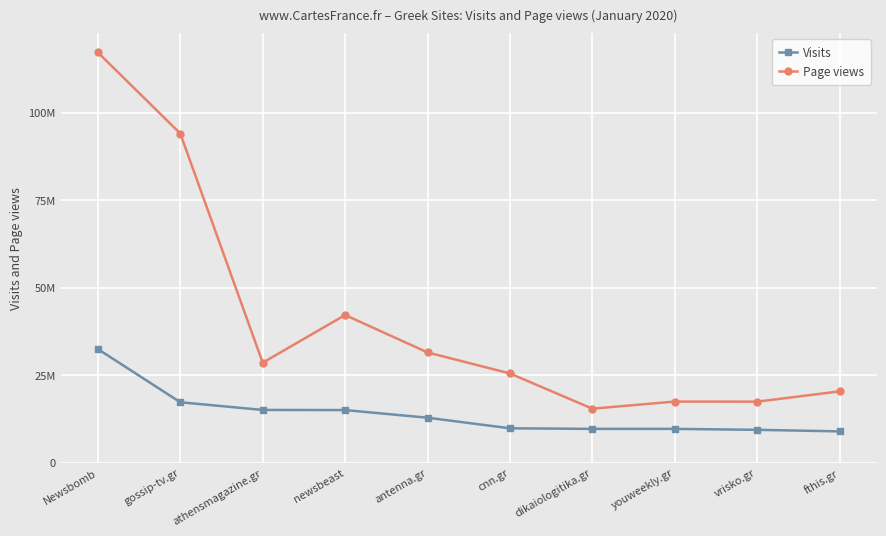

Reading left to right, what are all the values shown in this chart?

Visits: Newsbomb=32446209	gossip-tv.gr=17249019	athensmagazine.gr=15050151	newsbeast=15014012	antenna.gr=12830891	cnn.gr=9803766	dikaiologitika.gr=9638017	youweekly.gr=9636250	vrisko.gr=9367766	fthis.gr=8923470
Page views: Newsbomb=117229367	gossip-tv.gr=94053295	athensmagazine.gr=28548322	newsbeast=42182279	antenna.gr=31483698	cnn.gr=25480761	dikaiologitika.gr=15408153	youweekly.gr=17445037	vrisko.gr=17418209	fthis.gr=20361518